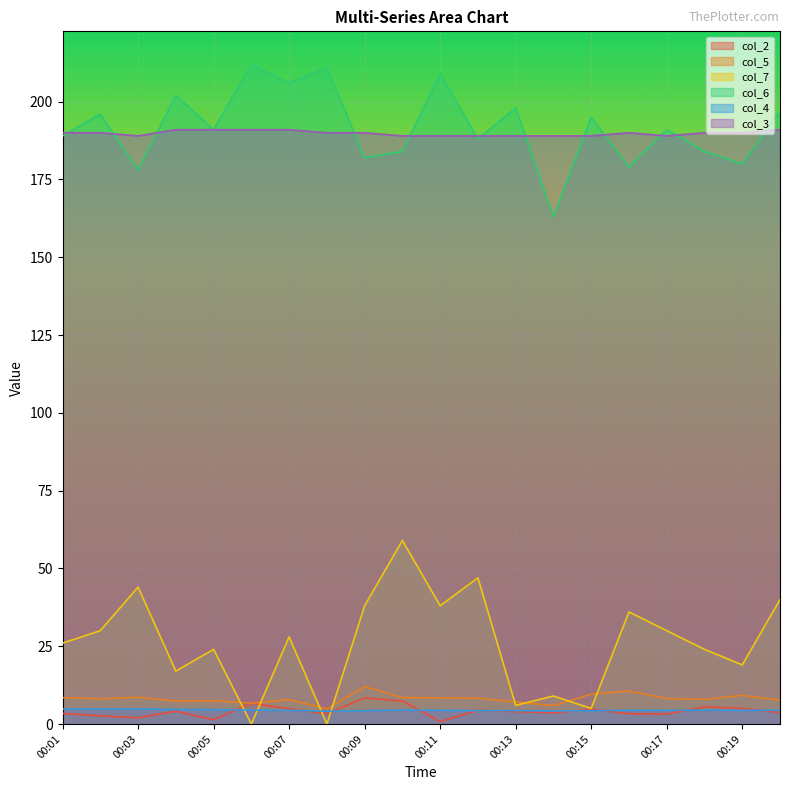

How many intersections are there between col_7 and col_2?

4